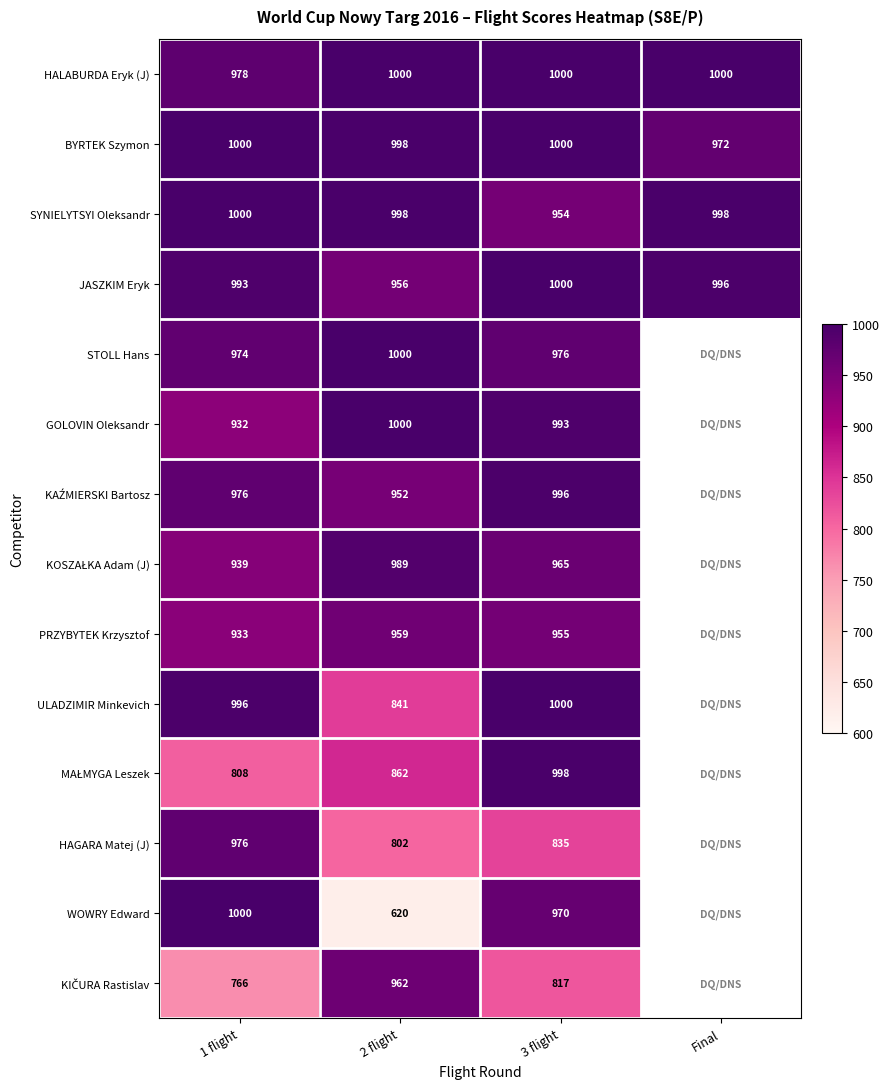

True or false: HAGARA Matej (J) has a value of 372.3 at 3 flight.

False